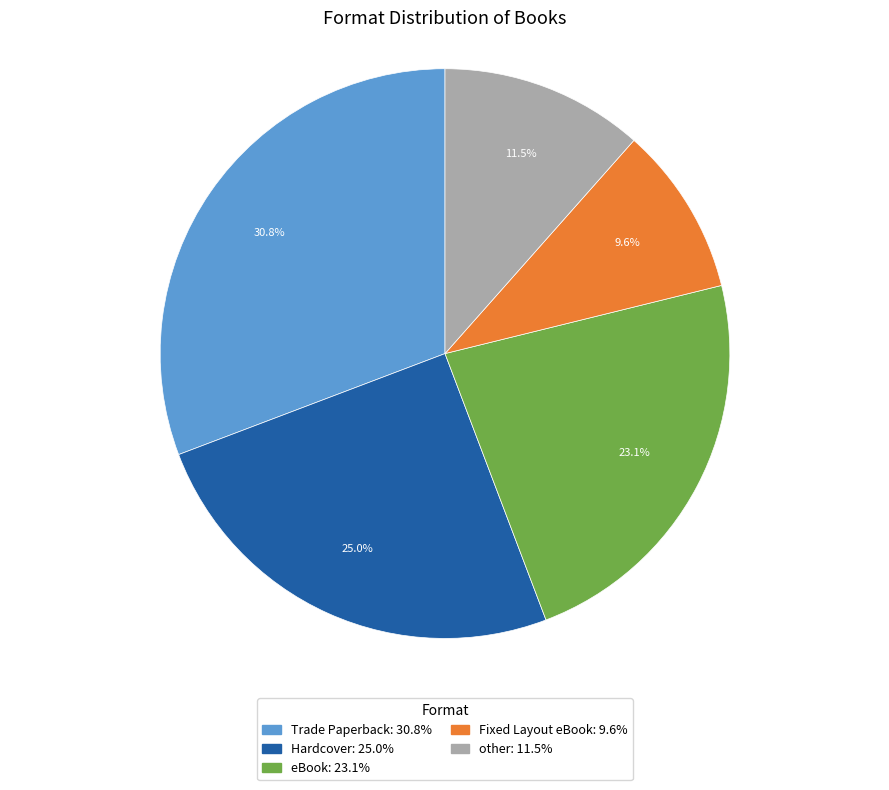

Is there a majority slice in this chart?

No